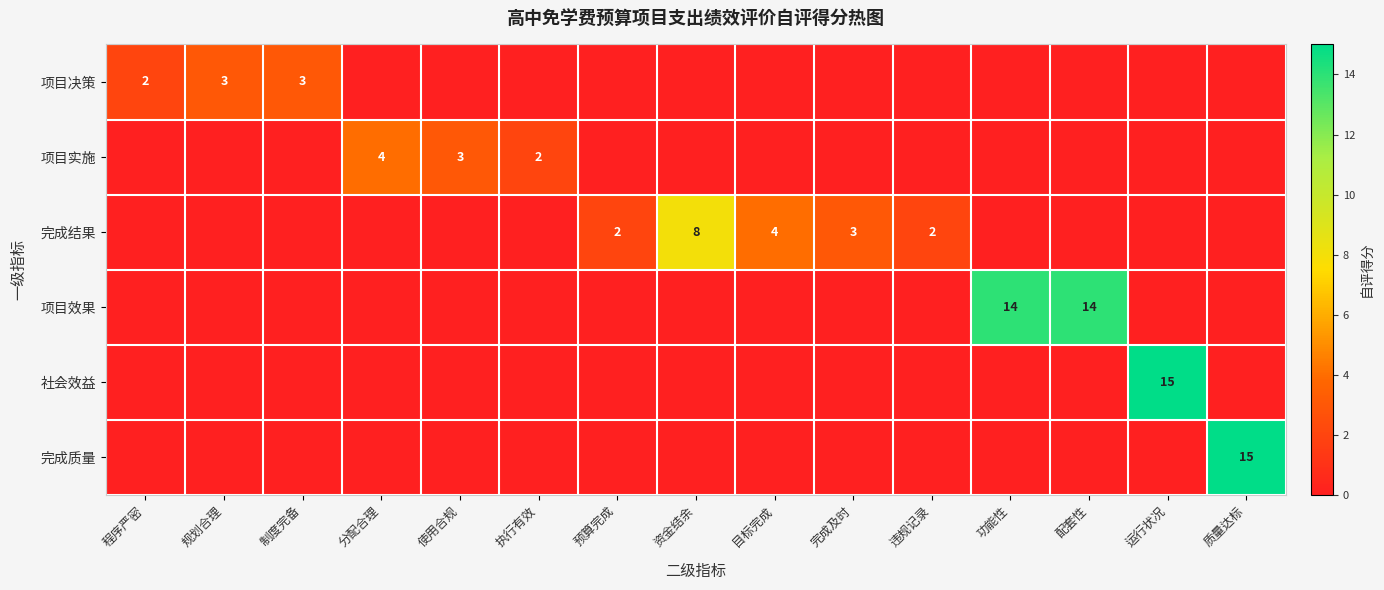

What is the spread (max minus min) of values at 质量达标?

15